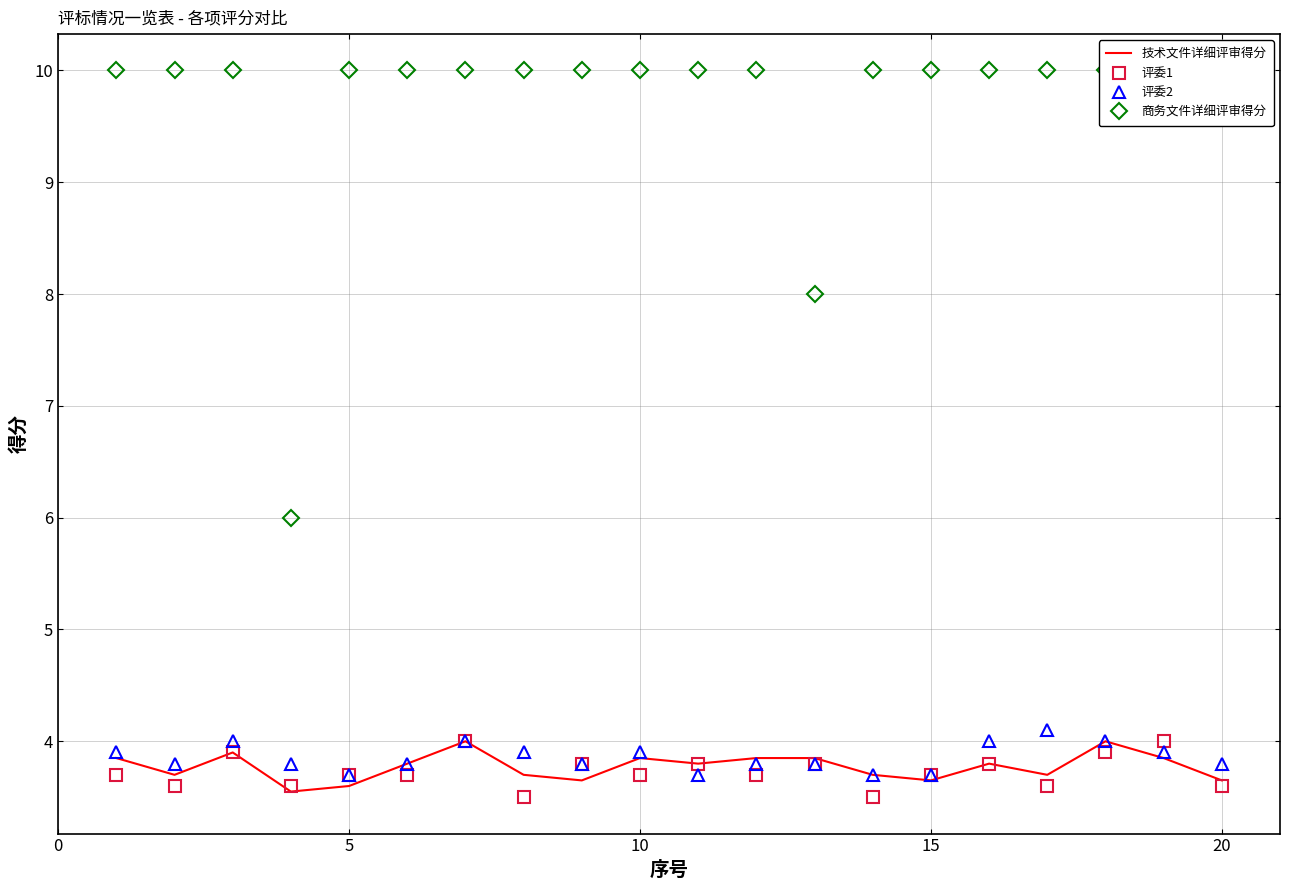

What is the minimum value shown in the chart?

3.5